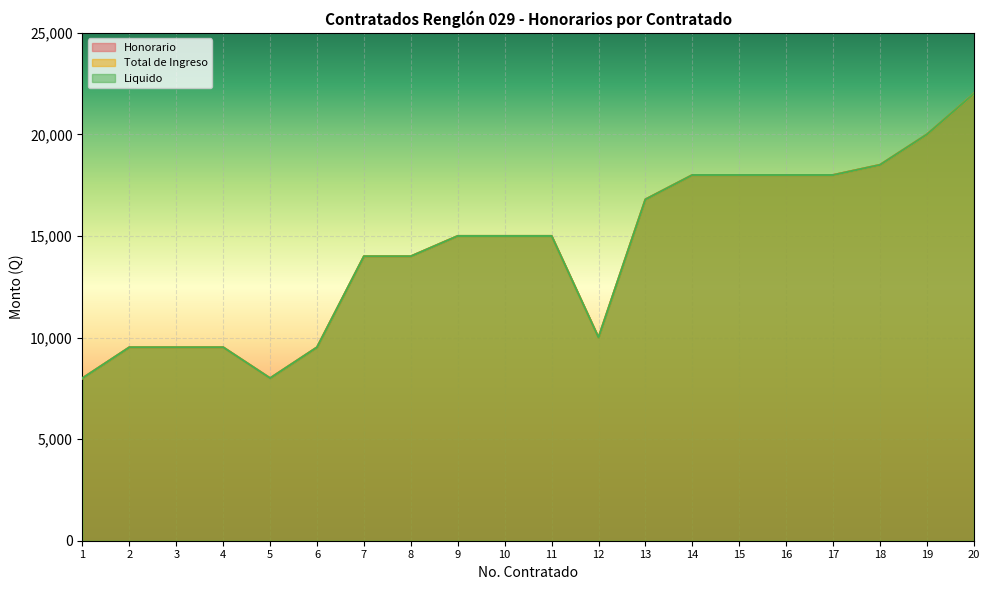

Reading right to left, what are all the values shown in this chart?

Honorario: 22000	20000	18500	18000	18000	18000	18000	16800	10000	15000	15000	15000	14000	14000	9520	8000	9520	9520	9520	8000
Total de Ingreso: 22000	20000	18500	18000	18000	18000	18000	16800	10000	15000	15000	15000	14000	14000	9520	8000	9520	9520	9520	8000
Liquido: 22000	20000	18500	18000	18000	18000	18000	16800	10000	15000	15000	15000	14000	14000	9520	8000	9520	9520	9520	8000